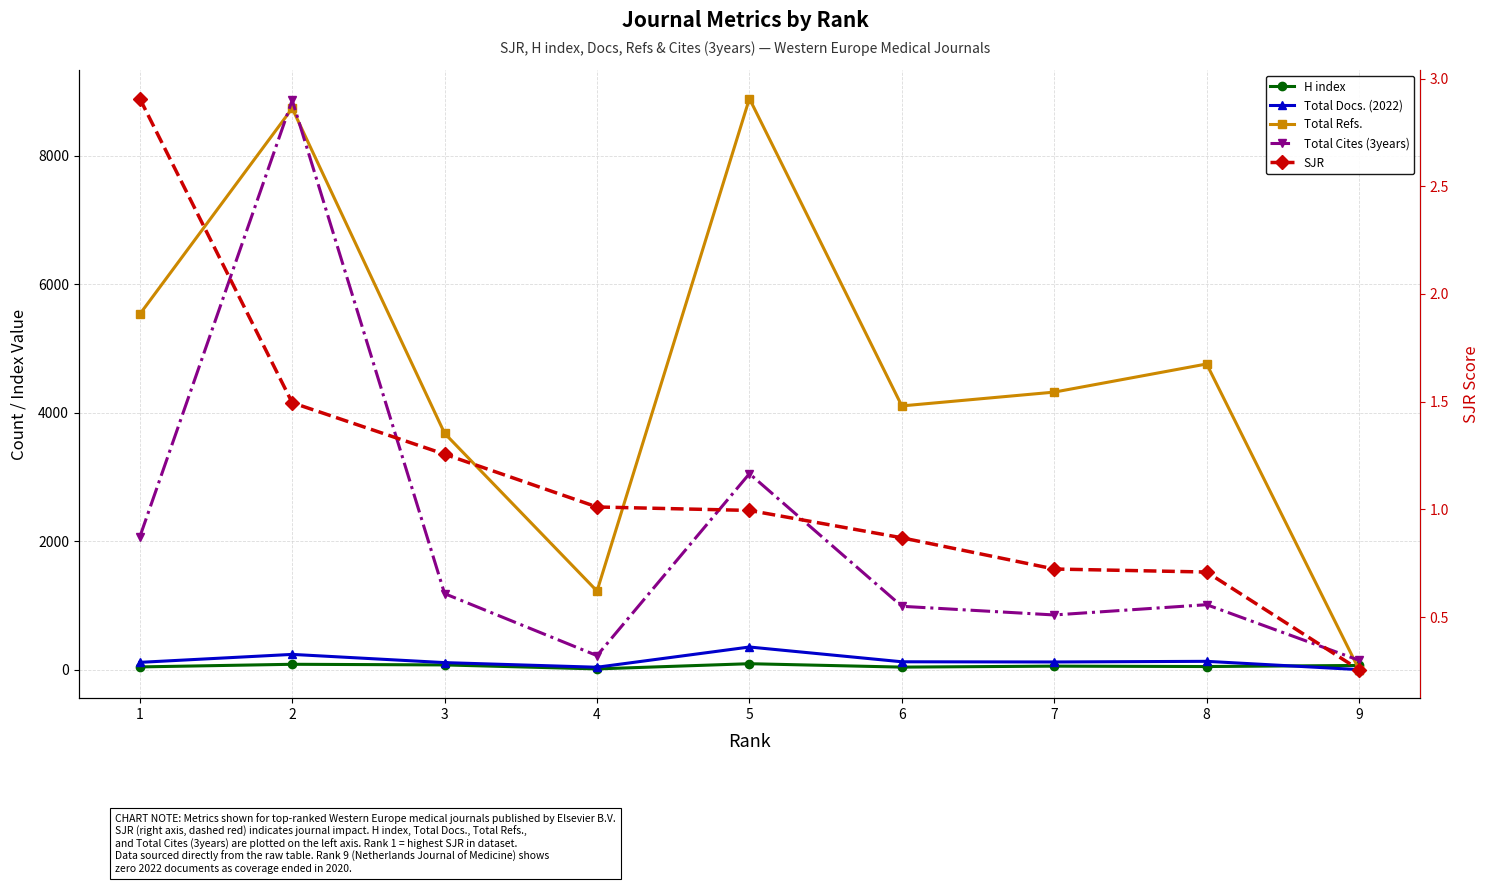

Which has a higher value, 5 or 1?

5